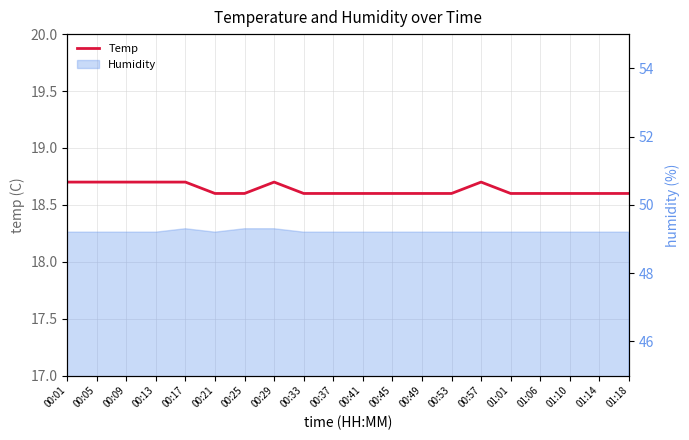

Where is the data nearest to the value 18?

00:21